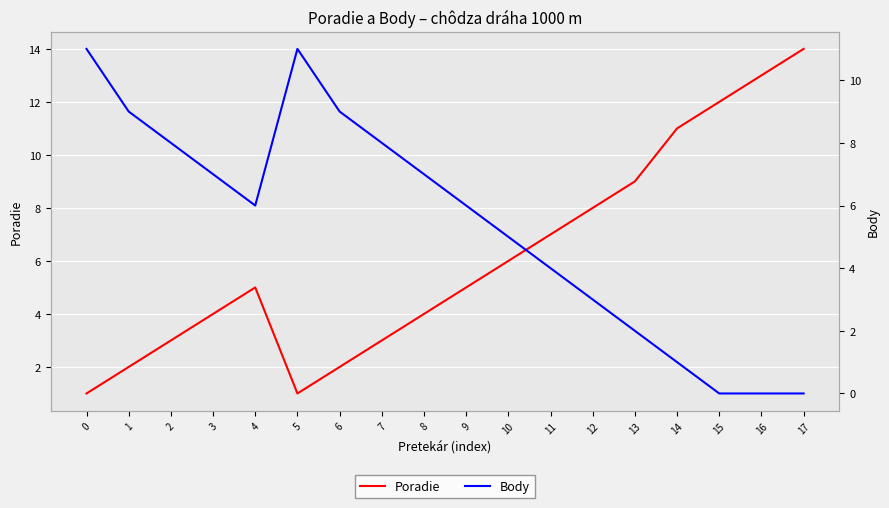

Which series has the widest spread of values?

Poradie